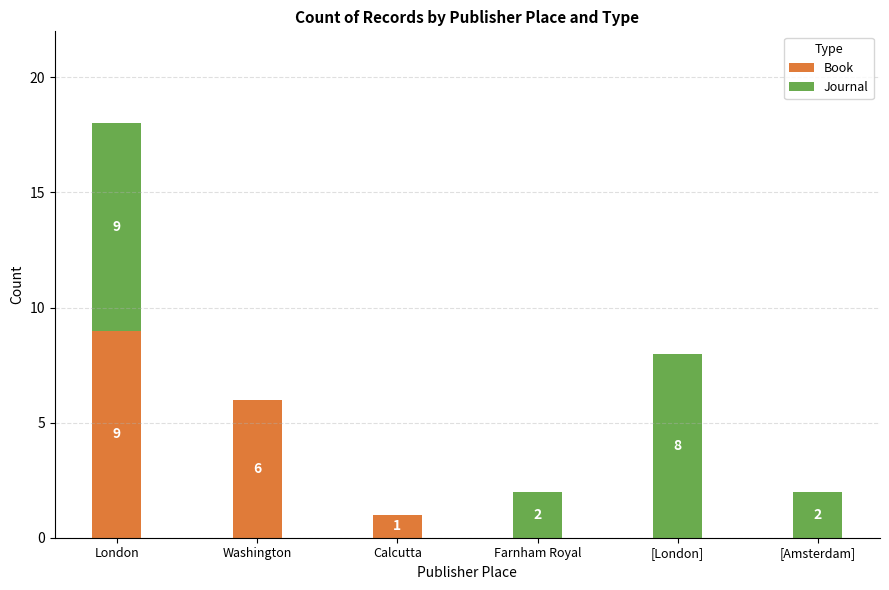

Are the bars grouped side by side (vs. stacked)?

No